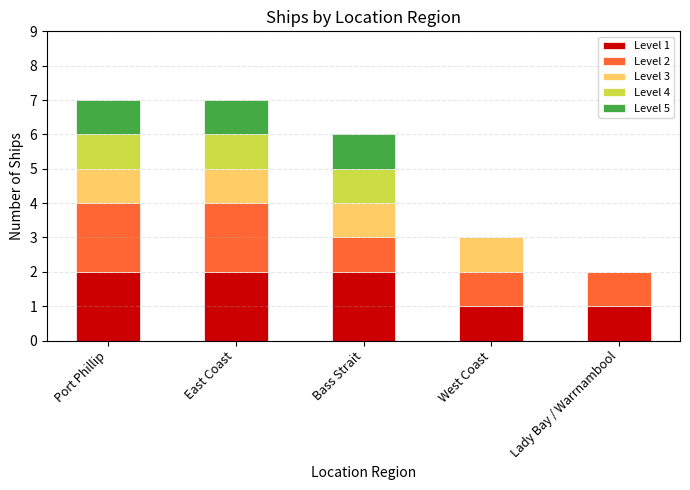

Is it true that Level 1 equals 2 at Port Phillip?

True